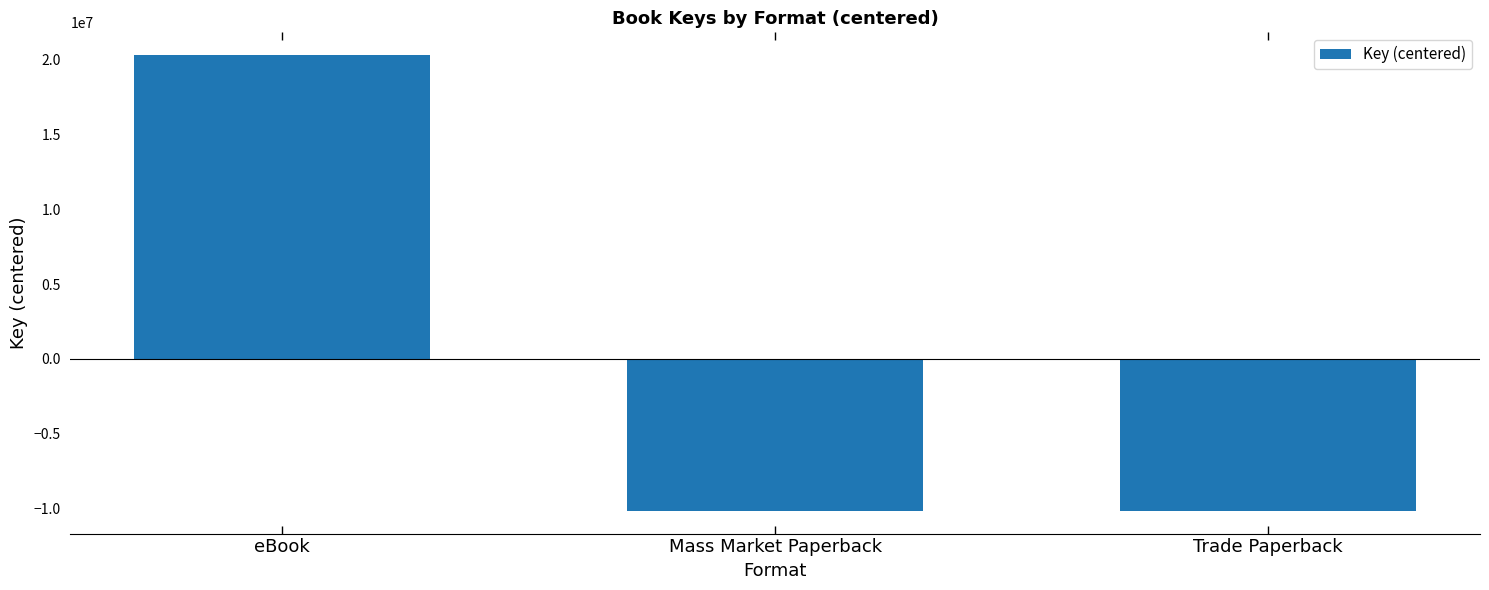

What is the difference between the values at eBook and Mass Market Paperback?

30430576.0